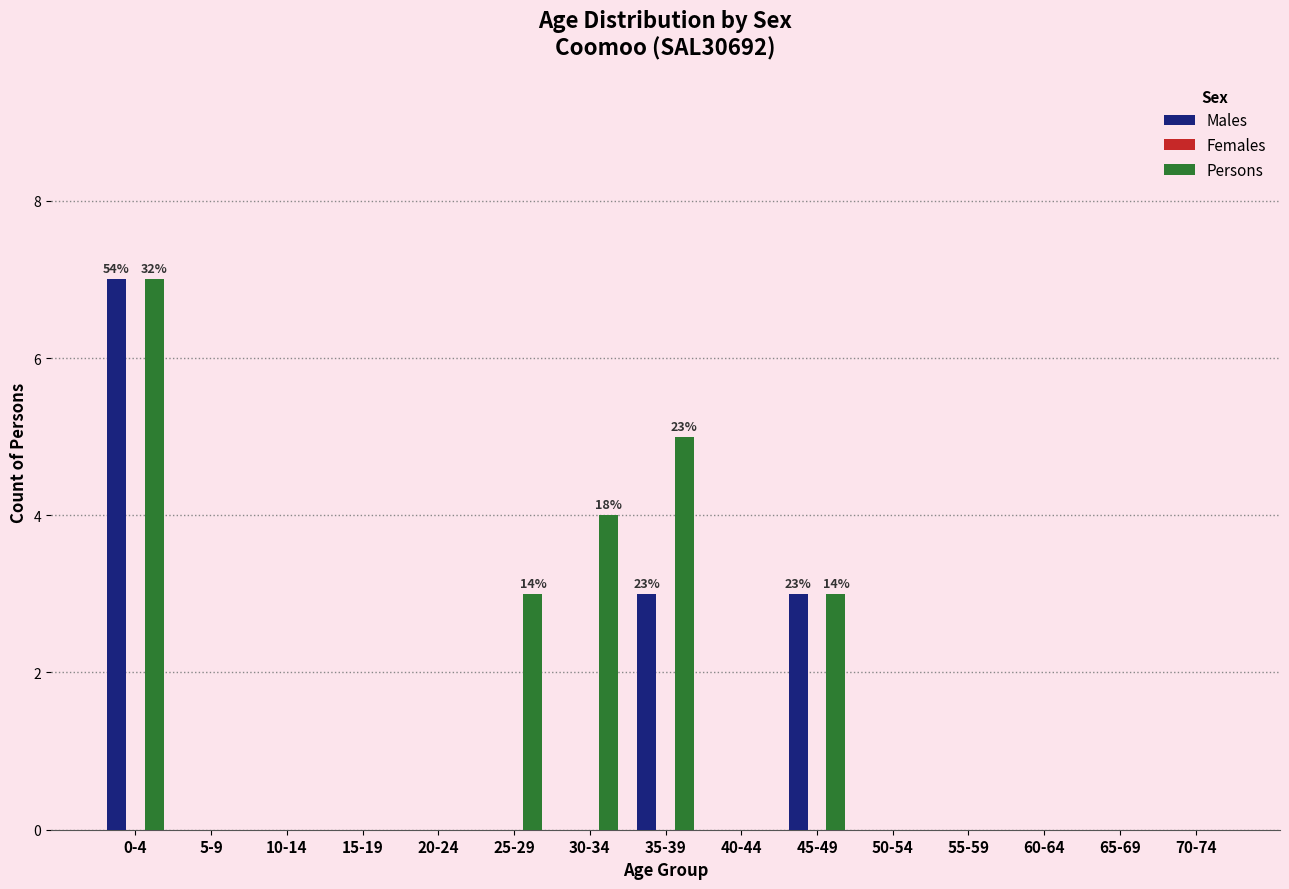

Reading right to left, what are all the values shown in this chart?

Males: 70-74=0	65-69=0	60-64=0	55-59=0	50-54=0	45-49=3	40-44=0	35-39=3	30-34=0	25-29=0	20-24=0	15-19=0	10-14=0	5-9=0	0-4=7
Persons: 70-74=0	65-69=0	60-64=0	55-59=0	50-54=0	45-49=3	40-44=0	35-39=5	30-34=4	25-29=3	20-24=0	15-19=0	10-14=0	5-9=0	0-4=7